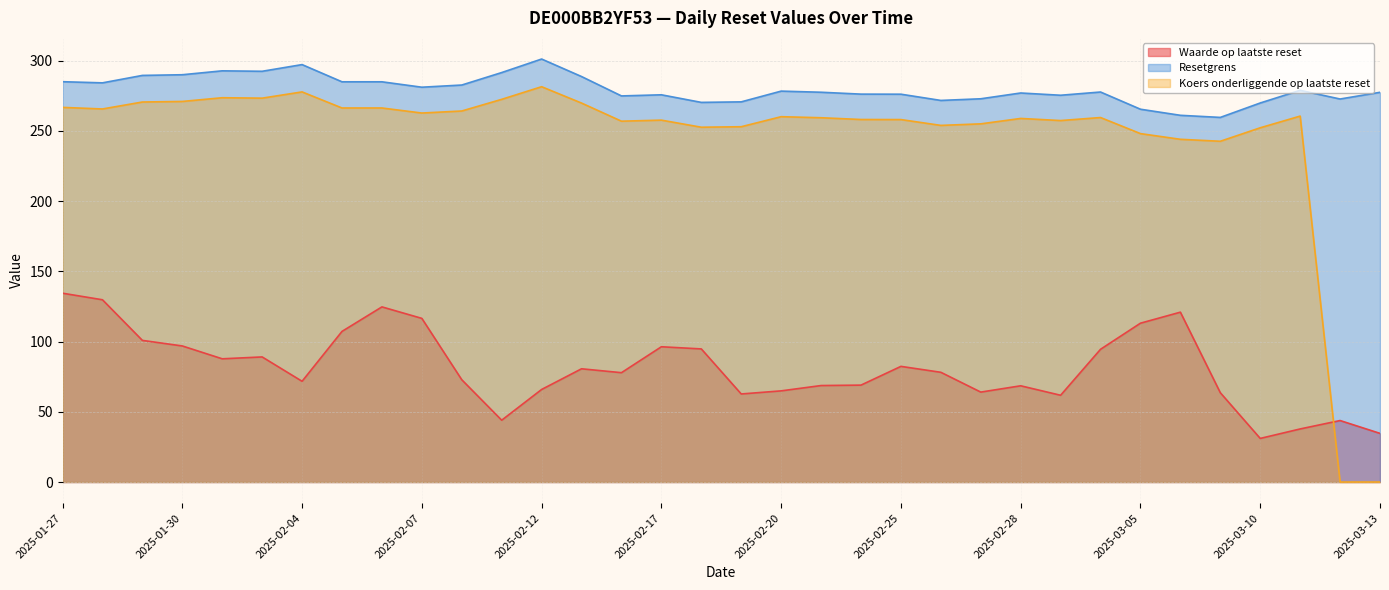

What is the total value across all series at 2025-02-17?

629.8